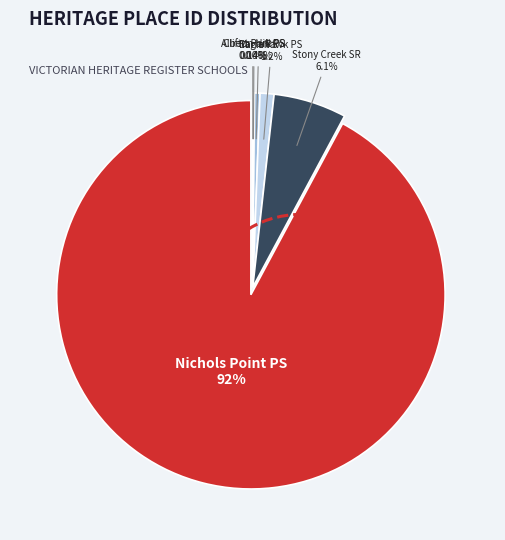

Is there a majority slice in this chart?

Yes